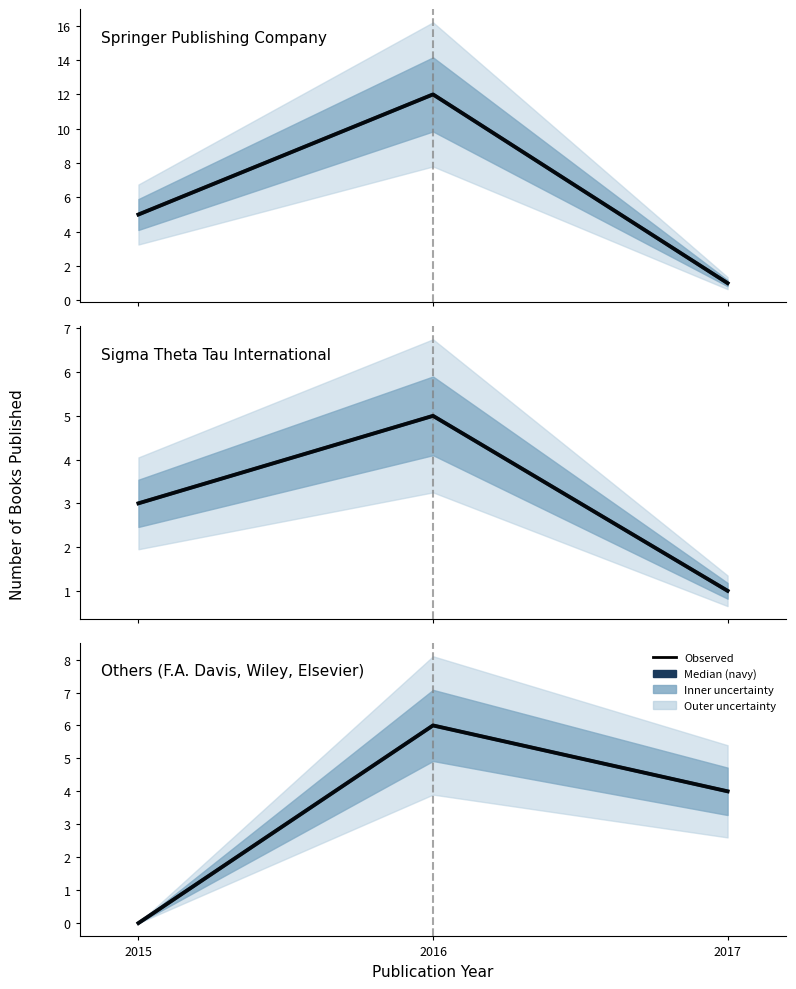

Is it true that Median (navy) equals 2 at 2015?

False